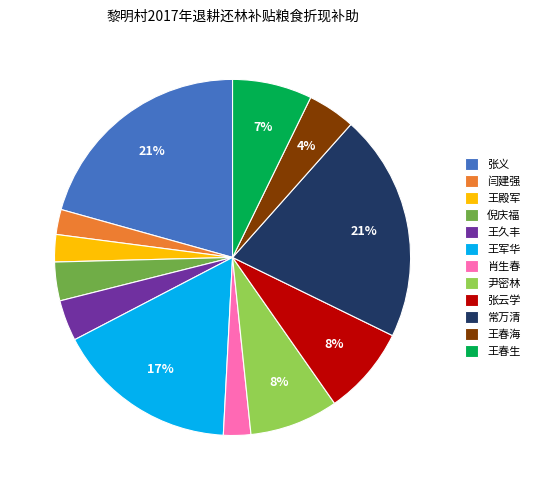

Is there a majority slice in this chart?

No